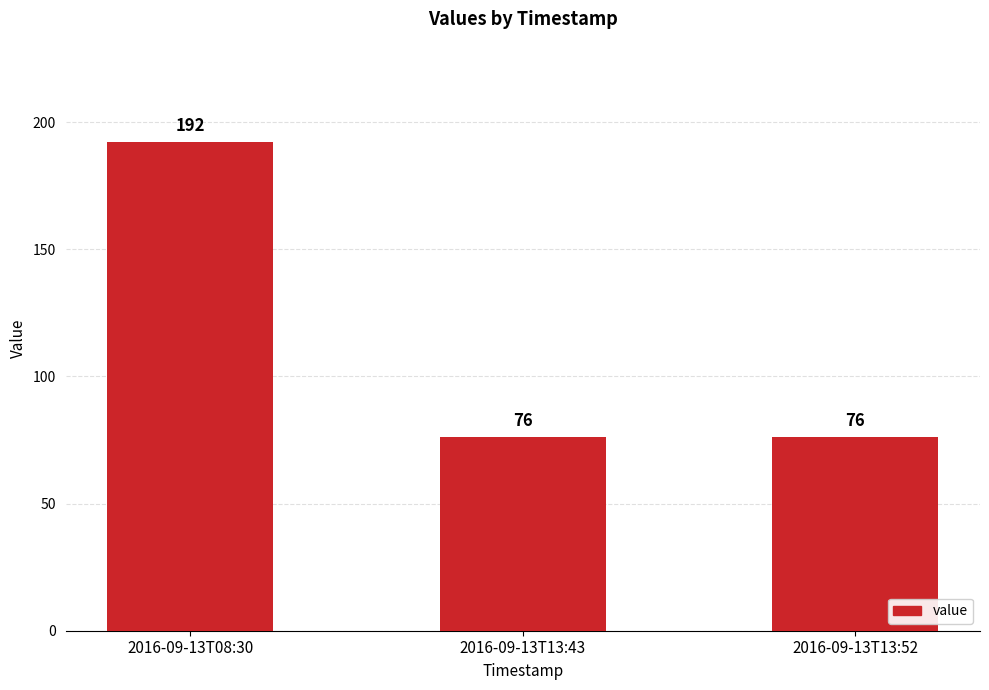

What is the label of the 2nd bar from the right?

2016-09-13T13:43